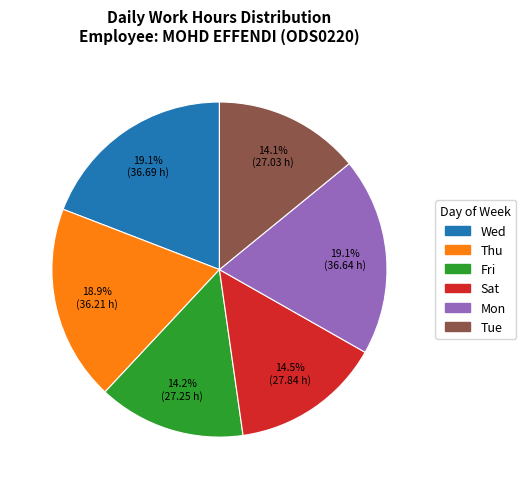

How many slices are in this pie chart?

6